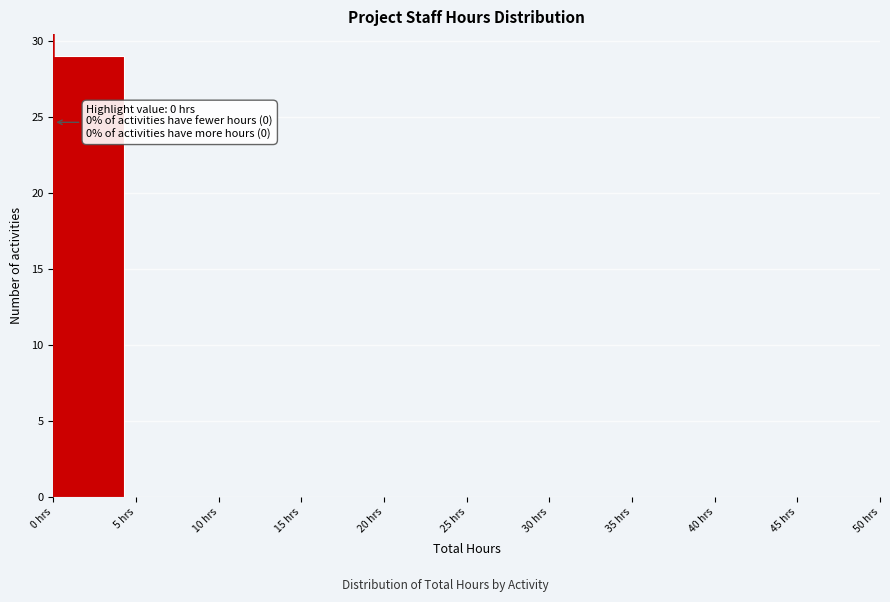

Which range on the x-axis has the tallest bar?

0 to 5